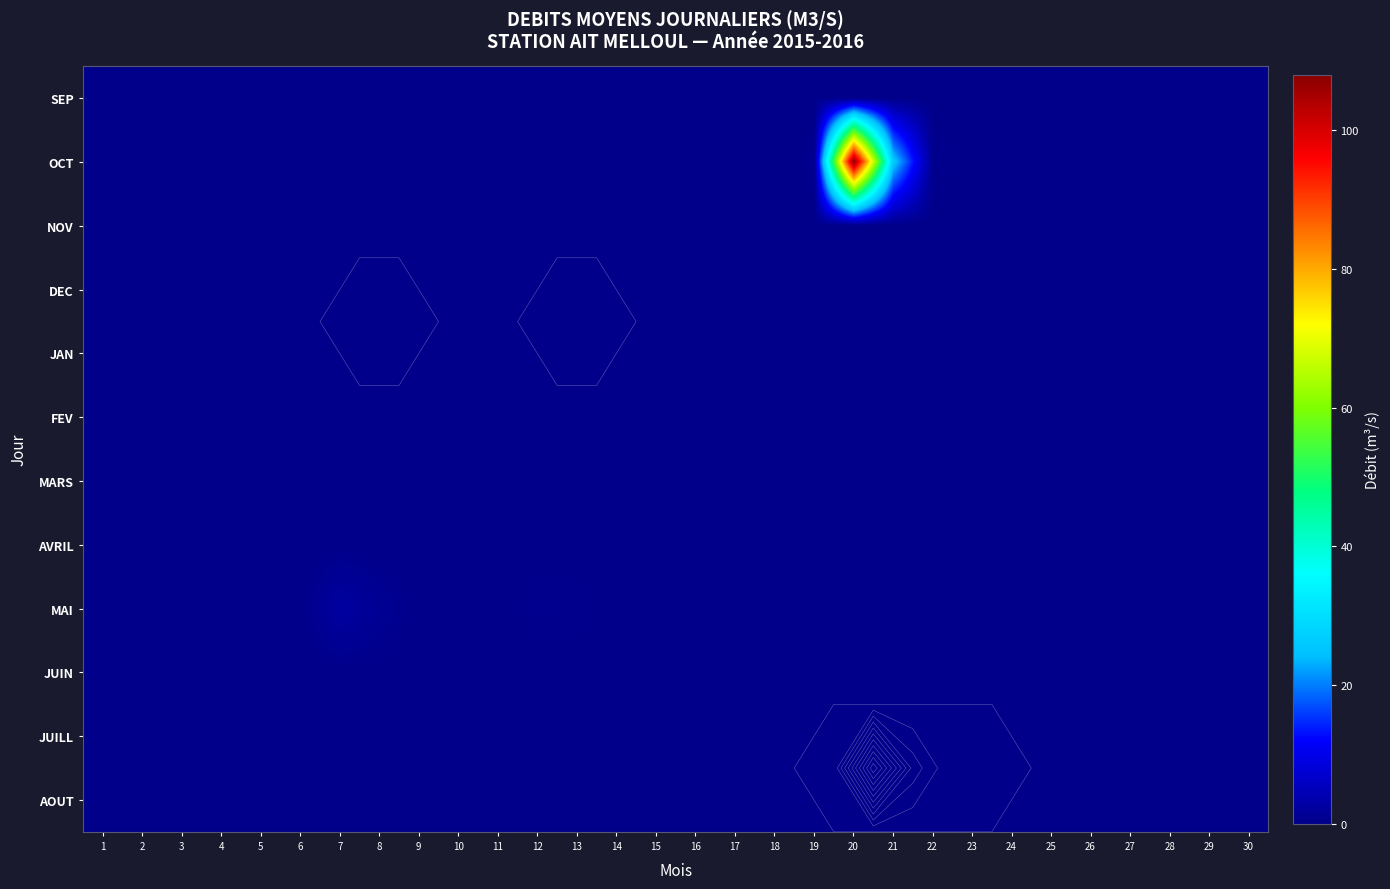

Between 11 and 12, which is larger?

11